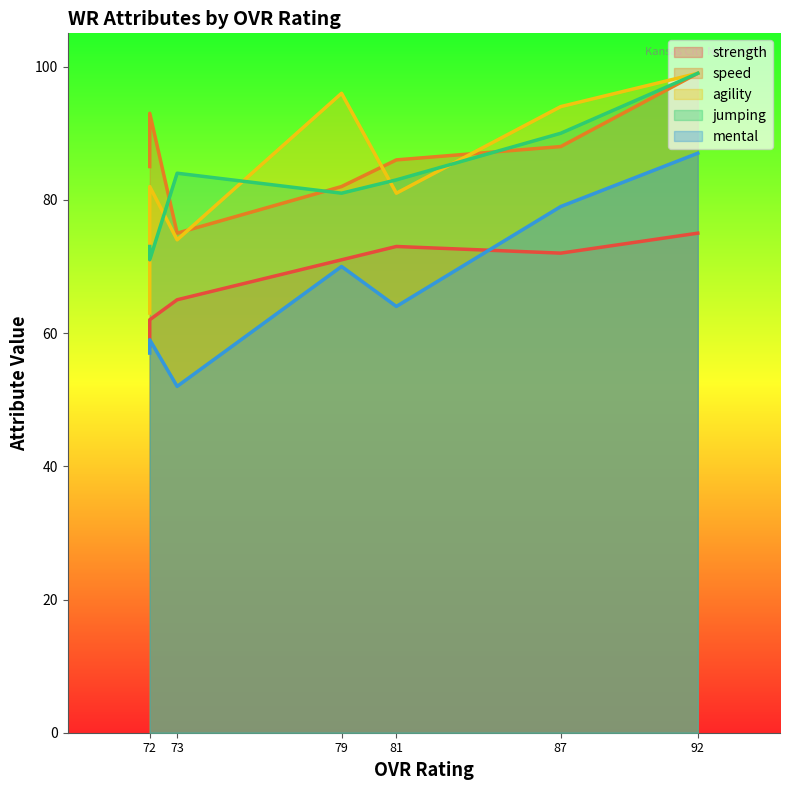

Where is the first local minimum for strength?

87